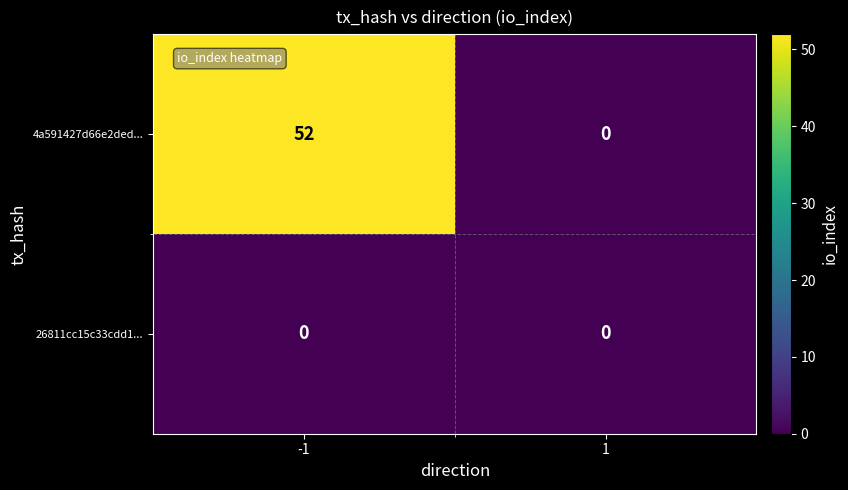

Reading right to left, transcribe all the data shown in this chart.

4a591427d66e2ded...: 1=0	-1=52
26811cc15c33cdd1...: 1=0	-1=0